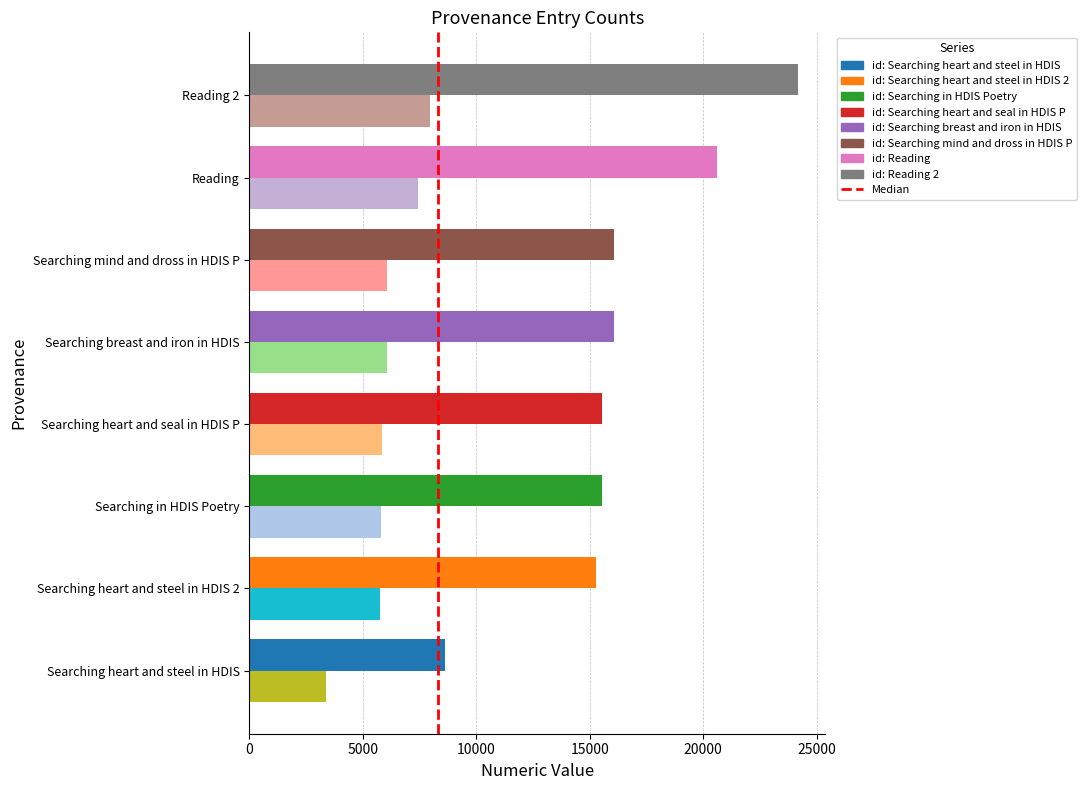

At which category is the sum across all series the highest?

Reading 2